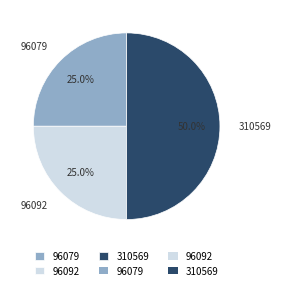

The 310569 slice represents 44% of the pie. True or false?

False